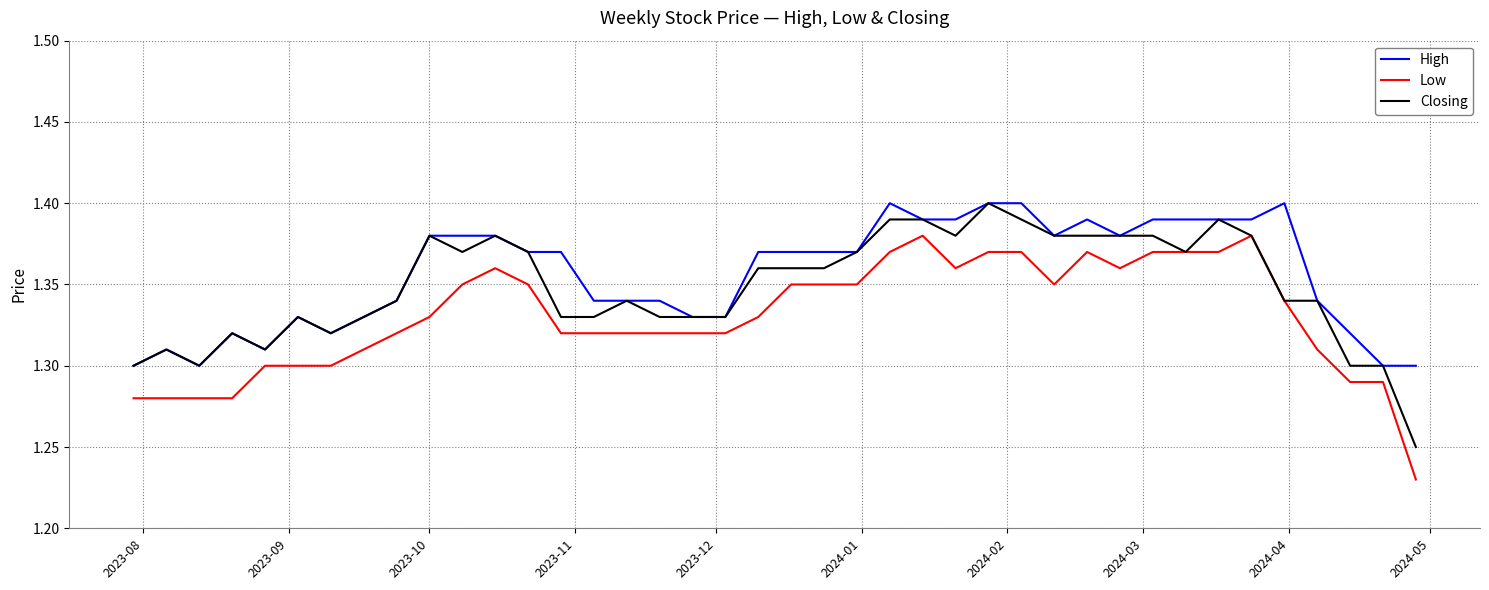

Rank the series by their average value, from lowest to highest.

Low, Closing, High